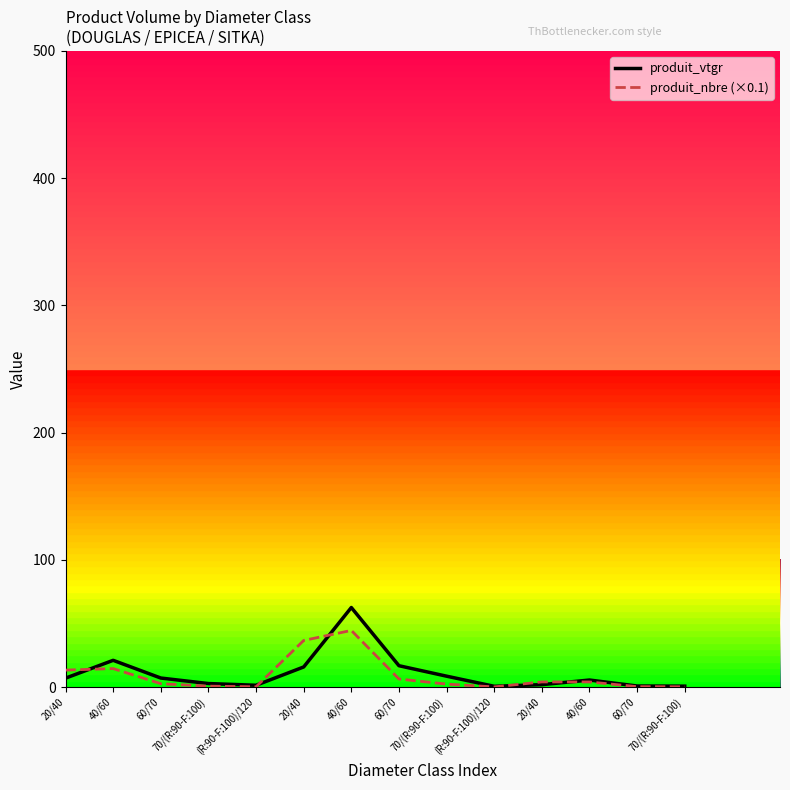

What is the spread (max minus min) of values at 20/40?

6.3